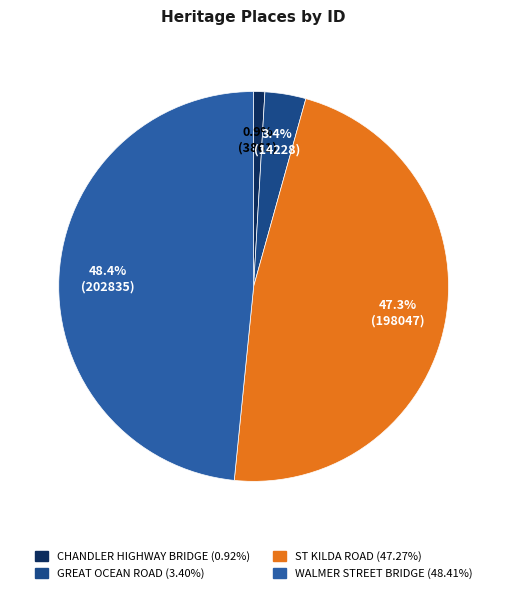

Which slice is the smallest?

CHANDLER HIGHWAY BRIDGE